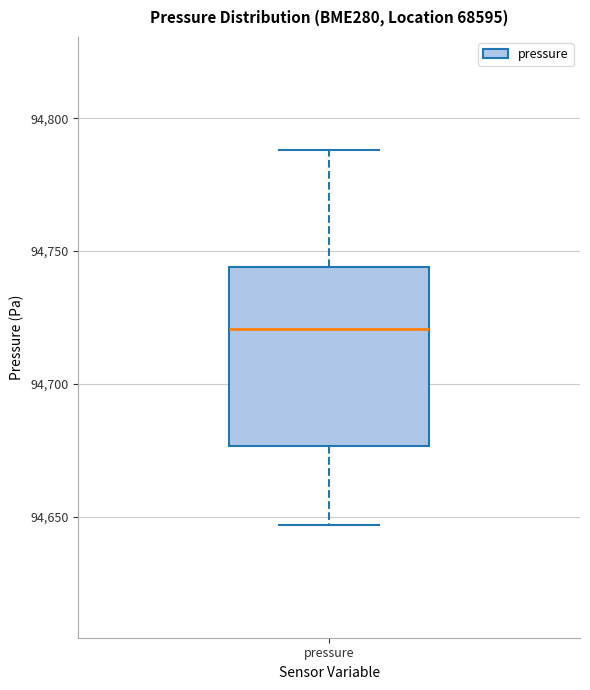

Transcribe this box plot: give where the median line is, the range the box spans, and where the two whiskers end, as read against the y-axis. The values are not printed on the chart, so give them approximately, as read against the axis.

median 94720, box 94675 to 94745, whiskers 94645 to 94790